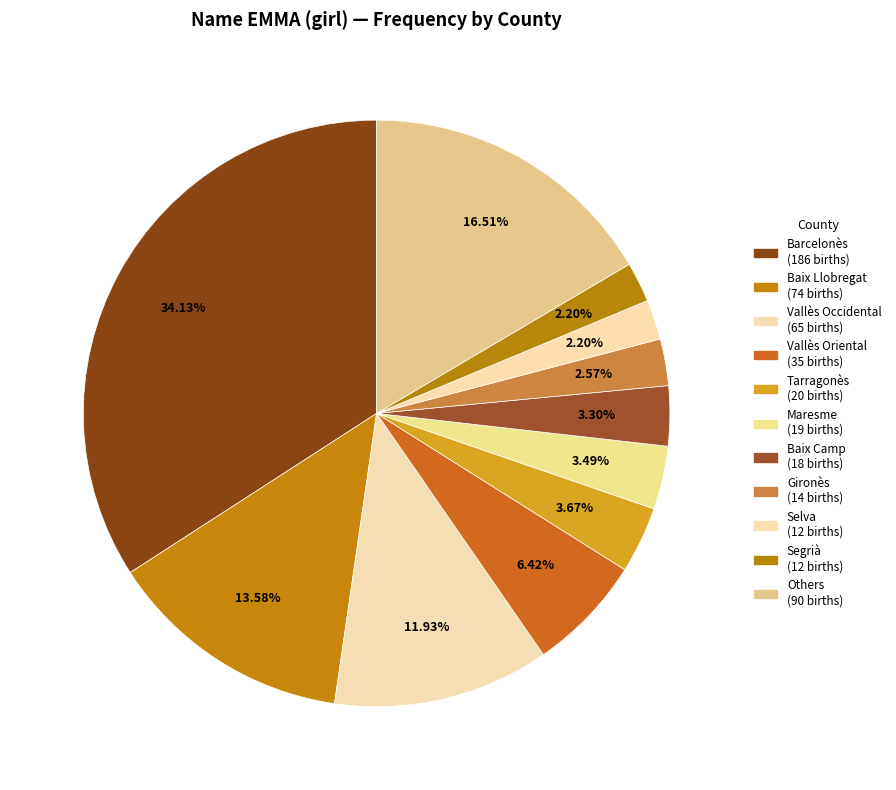

How many segments does this pie chart have?

11